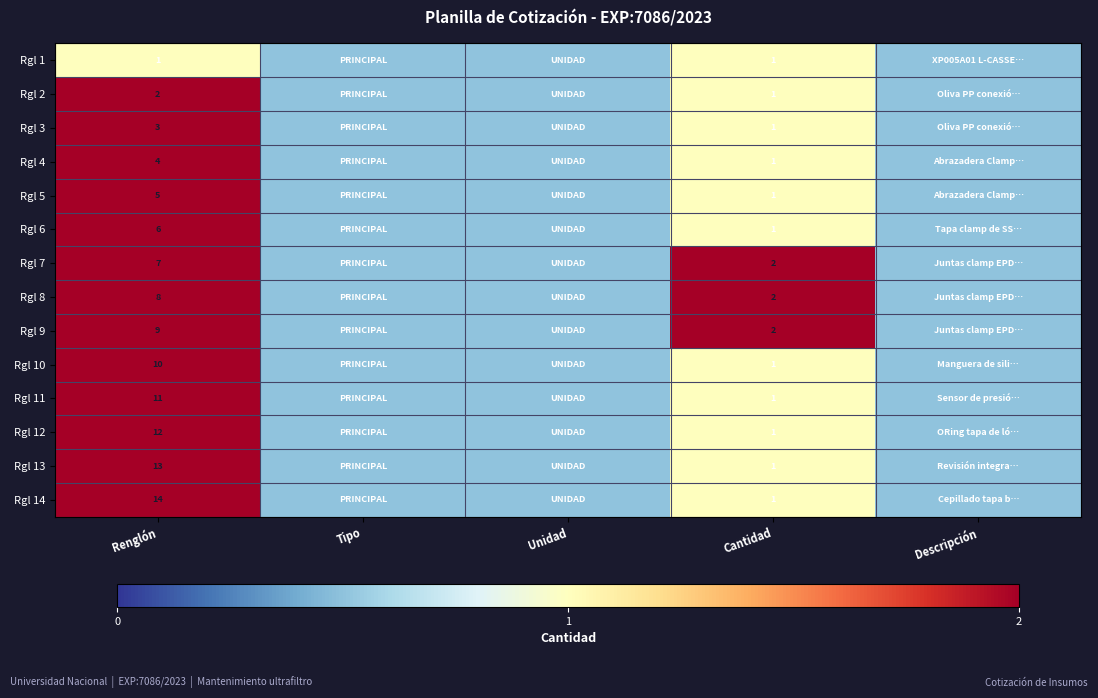

The value of Rgl 8 at Cantidad is 1.3. True or false?

False